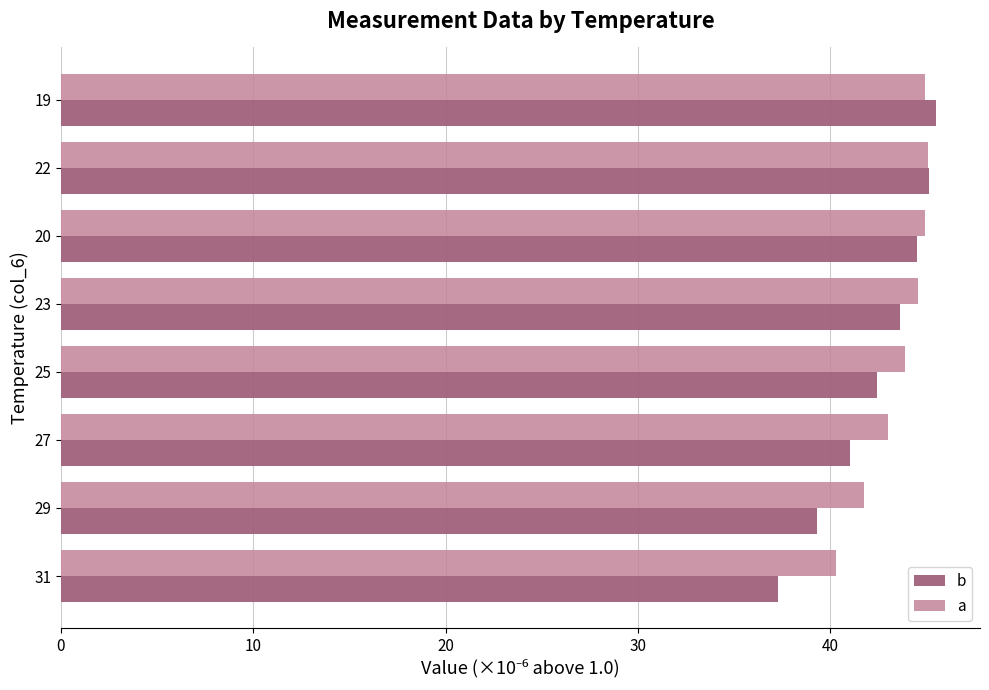

Which series has the widest spread of values?

b